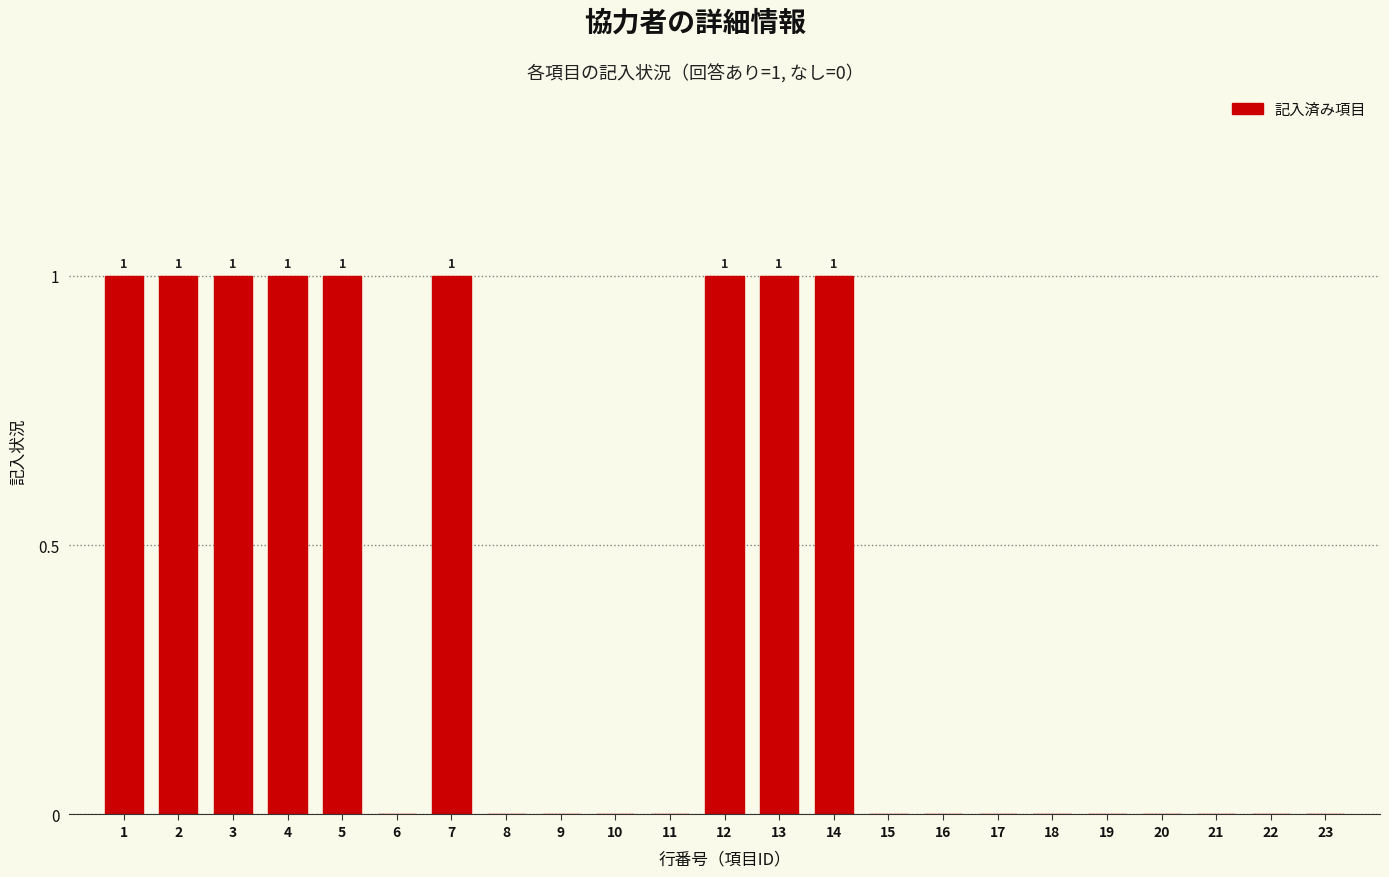

Reading left to right, extract all data points from this chart.

1=1	2=1	3=1	4=1	5=1	6=0	7=1	8=0	9=0	10=0	11=0	12=1	13=1	14=1	15=0	16=0	17=0	18=0	19=0	20=0	21=0	22=0	23=0